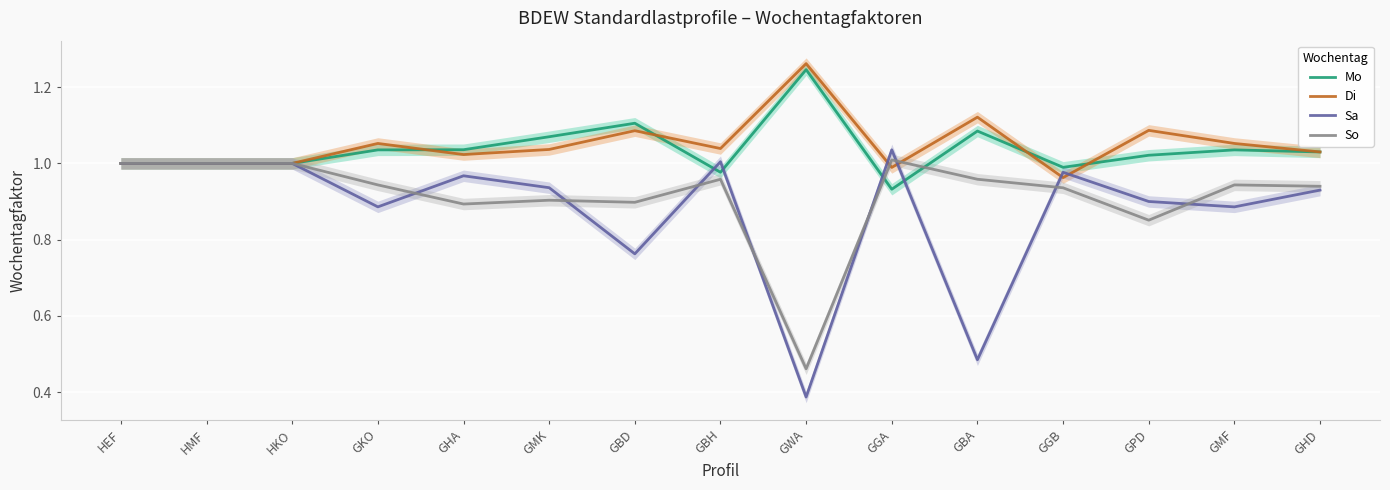

Is the value of So at HKO greater than the value of Di at GBH?

No